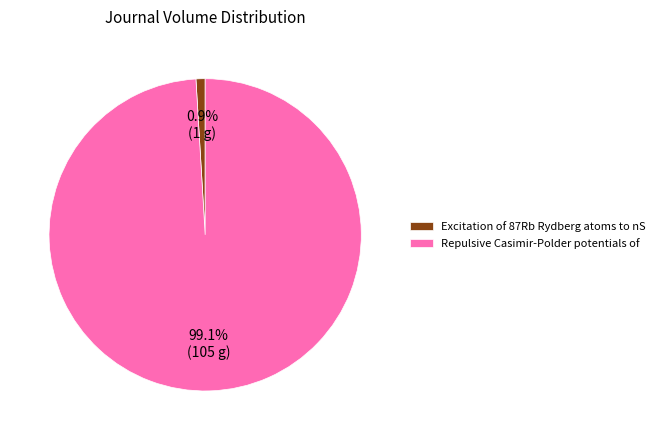

Which slice is the largest?

Repulsive Casimir-Polder potentials of